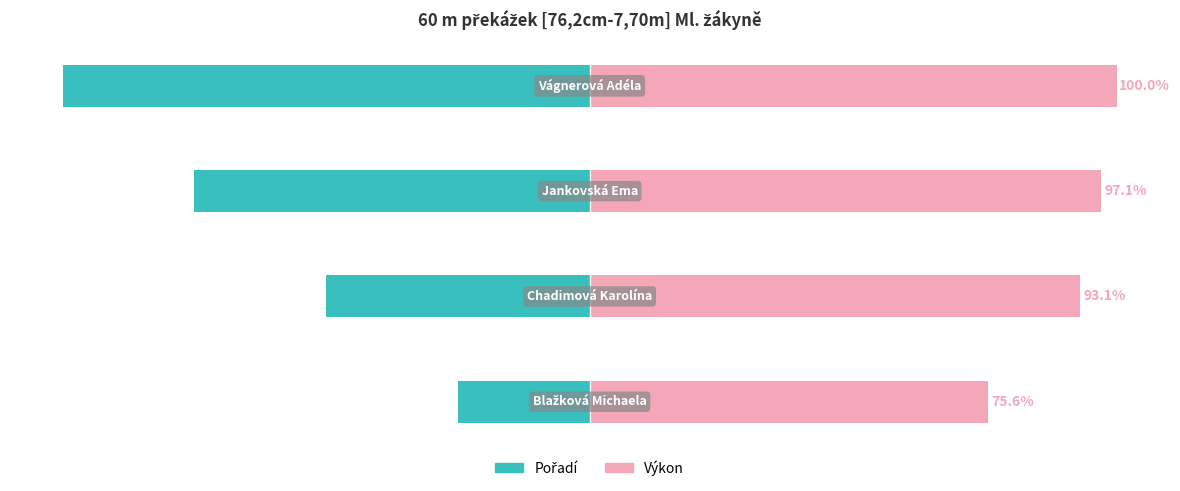

Which series has the largest total across all categories?

Výkon